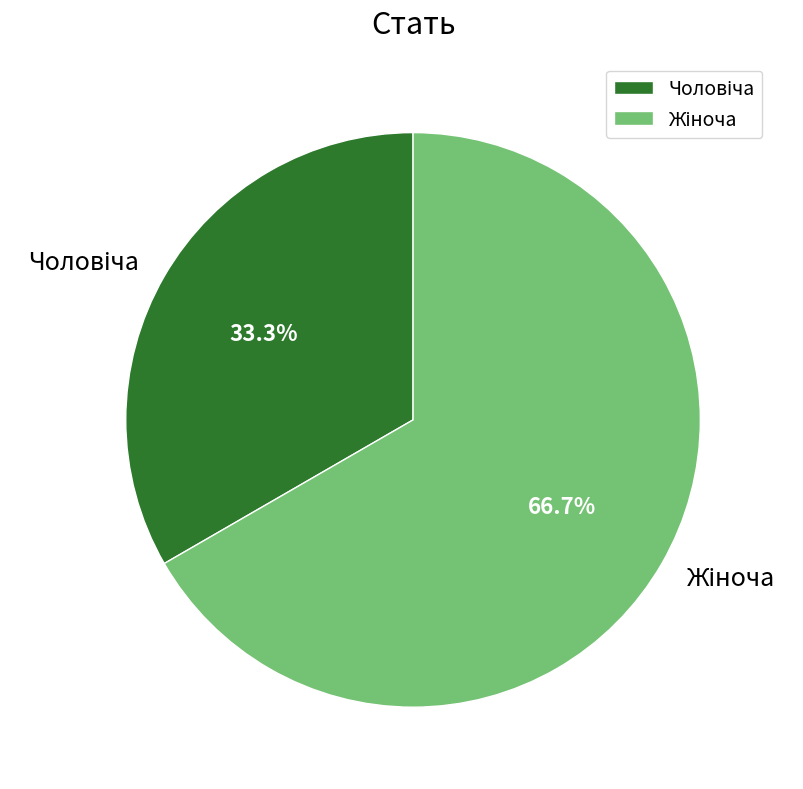

Does any single category account for the majority?

Yes